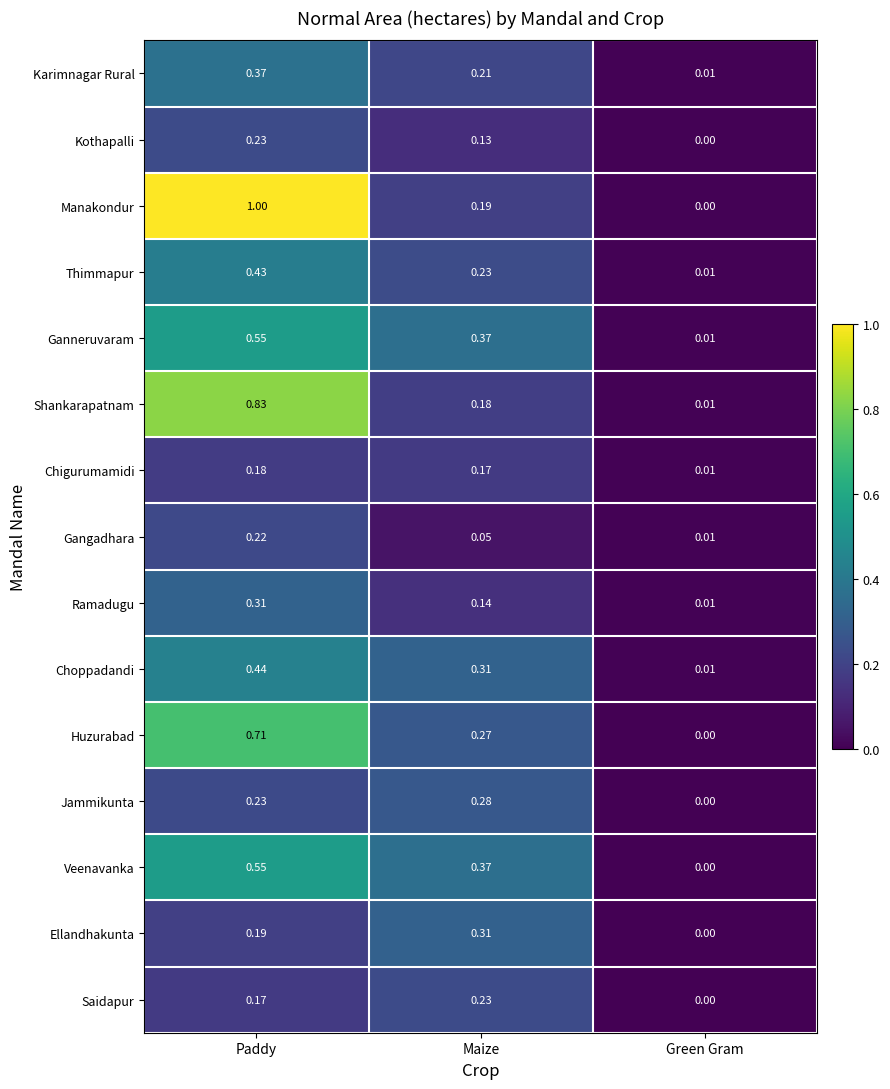

Where is Choppadandi nearest to the value 0?

Green Gram